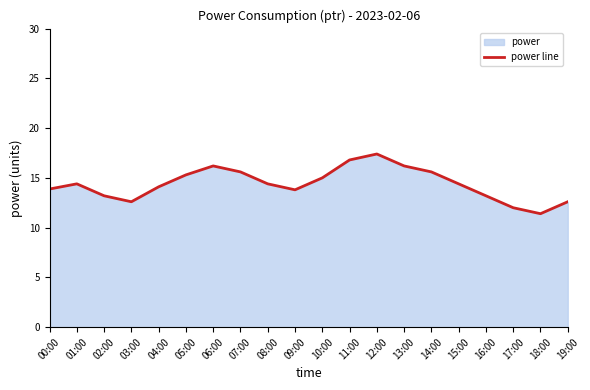

Rank the categories by value from highest to lowest.

12:00, 11:00, 06:00, 13:00, 07:00, 14:00, 05:00, 10:00, 01:00, 08:00, 15:00, 04:00, 00:00, 09:00, 02:00, 16:00, 03:00, 19:00, 17:00, 18:00